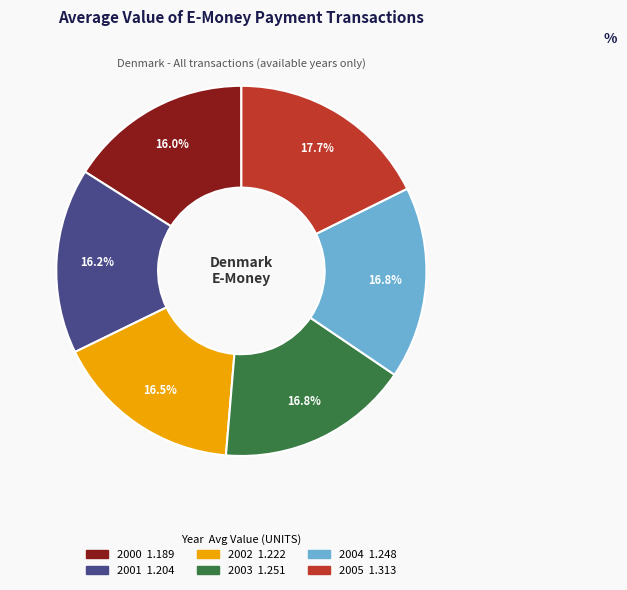

To the nearest percent, what percentage of the pie is 2003?

17%